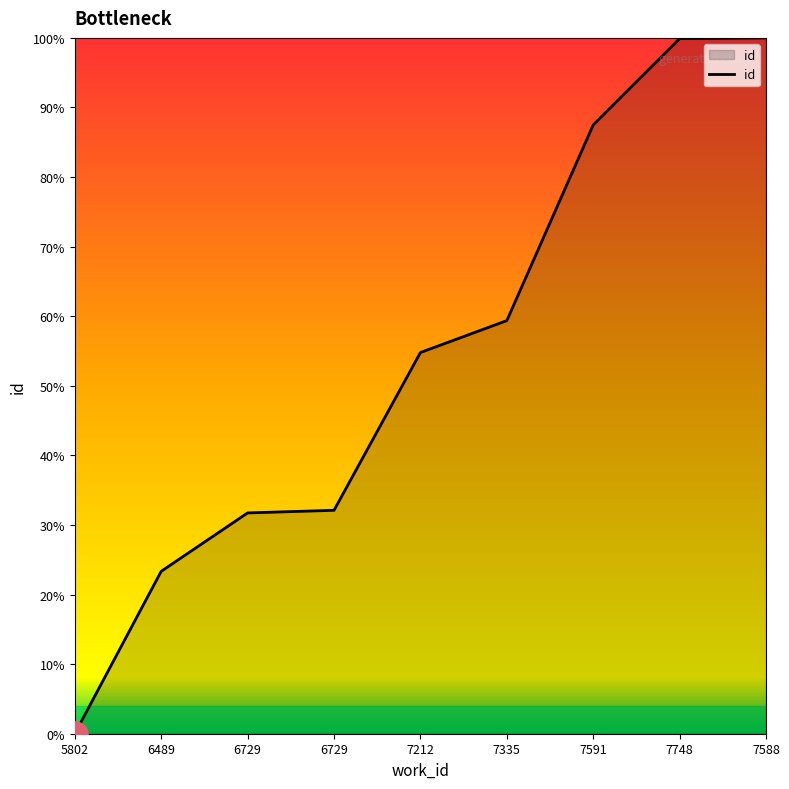

Rank the categories by value from lowest to highest.

5802, 6489, 6729, 6729, 7212, 7335, 7591, 7748, 7588